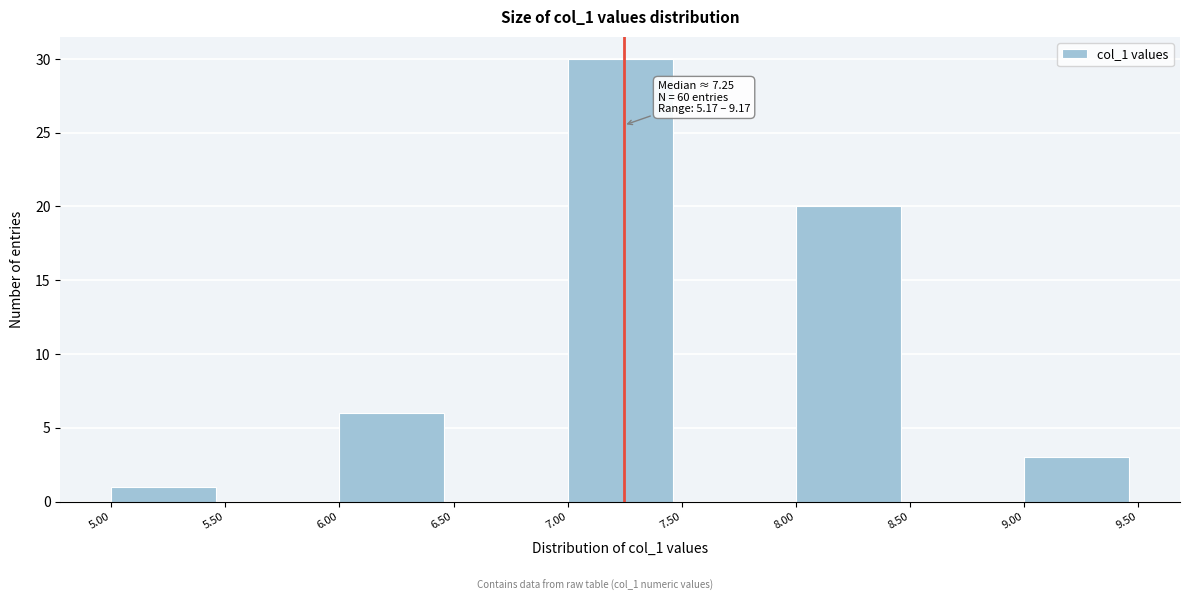

Over which range of the x-axis is the bar tallest?

7.00 to 7.50